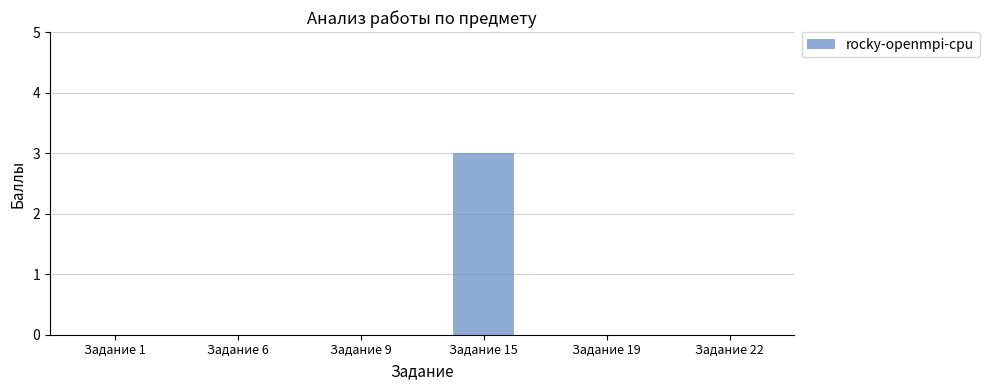

How many values are between 0 and 1?

5